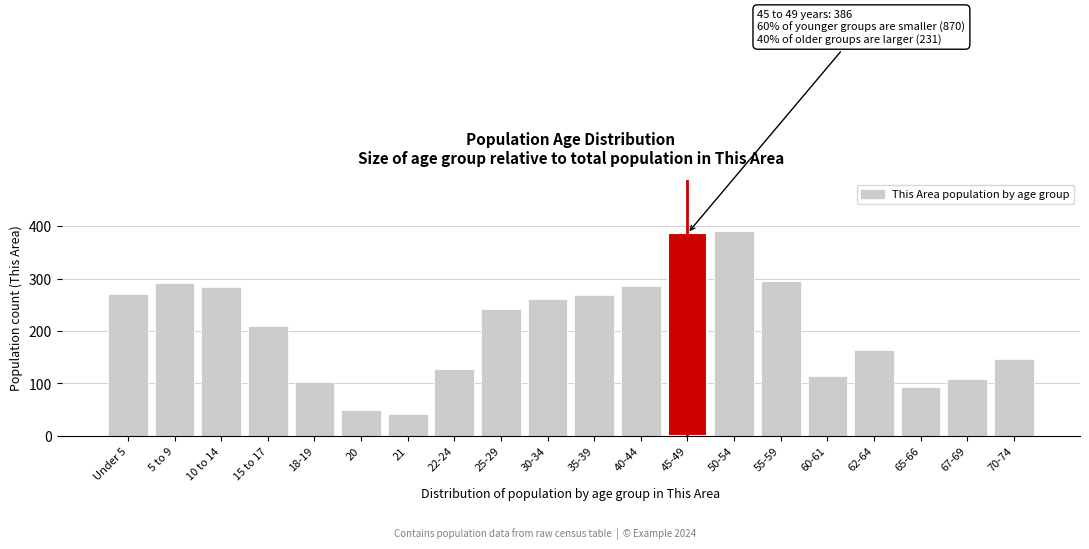

Reading right to left, extract all data points from this chart.

70-74=146	67-69=109	65-66=93	62-64=163	60-61=114	55-59=295	50-54=391	45-49=386	40-44=286	35-39=268	30-34=260	25-29=241	22-24=127	21=42	20=50	18-19=102	15 to 17=210	10 to 14=283	5 to 9=292	Under 5=270